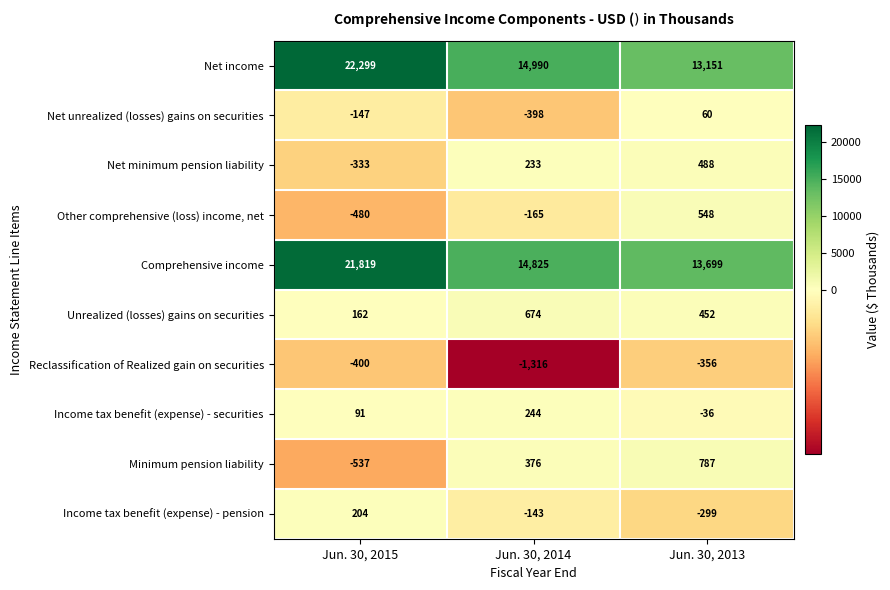

Reading left to right, list all the values displayed in this chart.

Net income: 22299	14990	13151
Net unrealized (losses) gains on securities: -147	-398	60
Net minimum pension liability: -333	233	488
Other comprehensive (loss) income, net: -480	-165	548
Comprehensive income: 21819	14825	13699
Unrealized (losses) gains on securities: 162	674	452
Reclassification of Realized gain on securities: -400	-1316	-356
Income tax benefit (expense) - securities: 91	244	-36
Minimum pension liability: -537	376	787
Income tax benefit (expense) - pension: 204	-143	-299